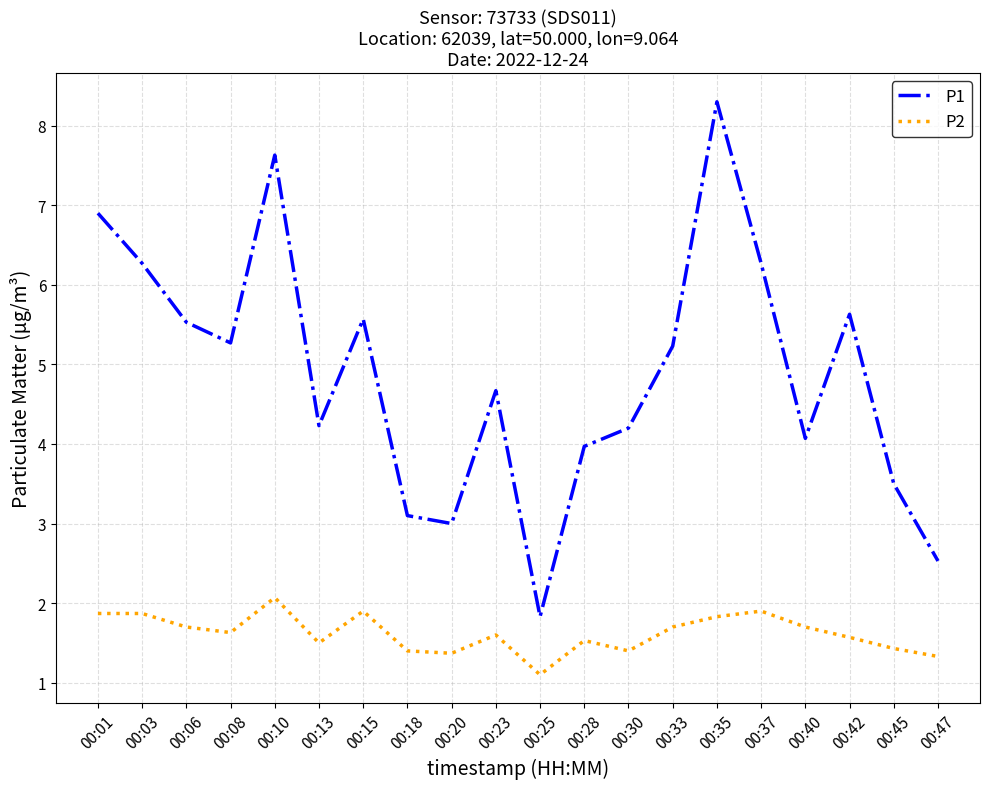

What value does the P2 series have at 00:47?

1.3